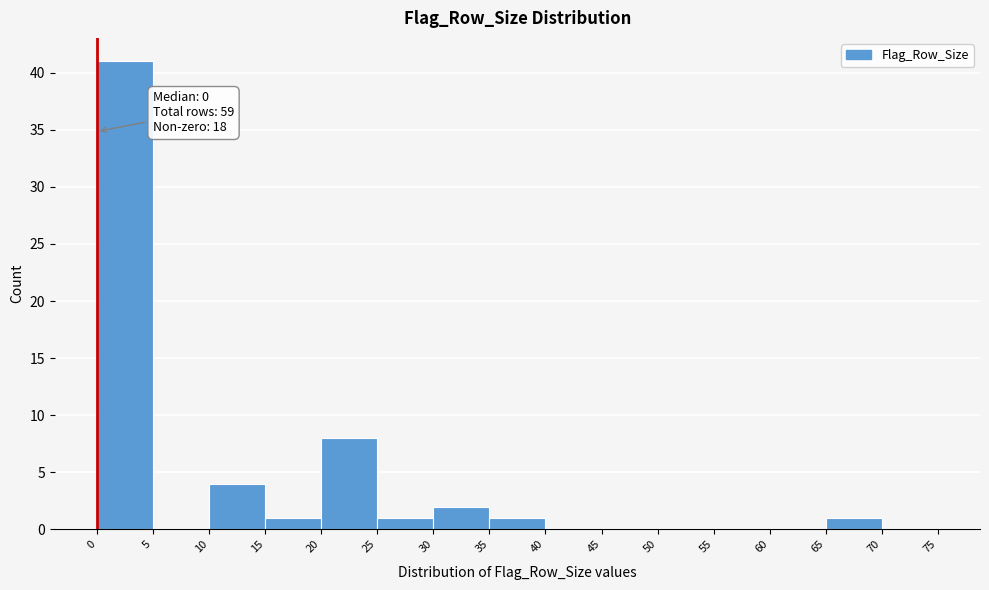

Which range on the x-axis has the tallest bar?

0 to 5